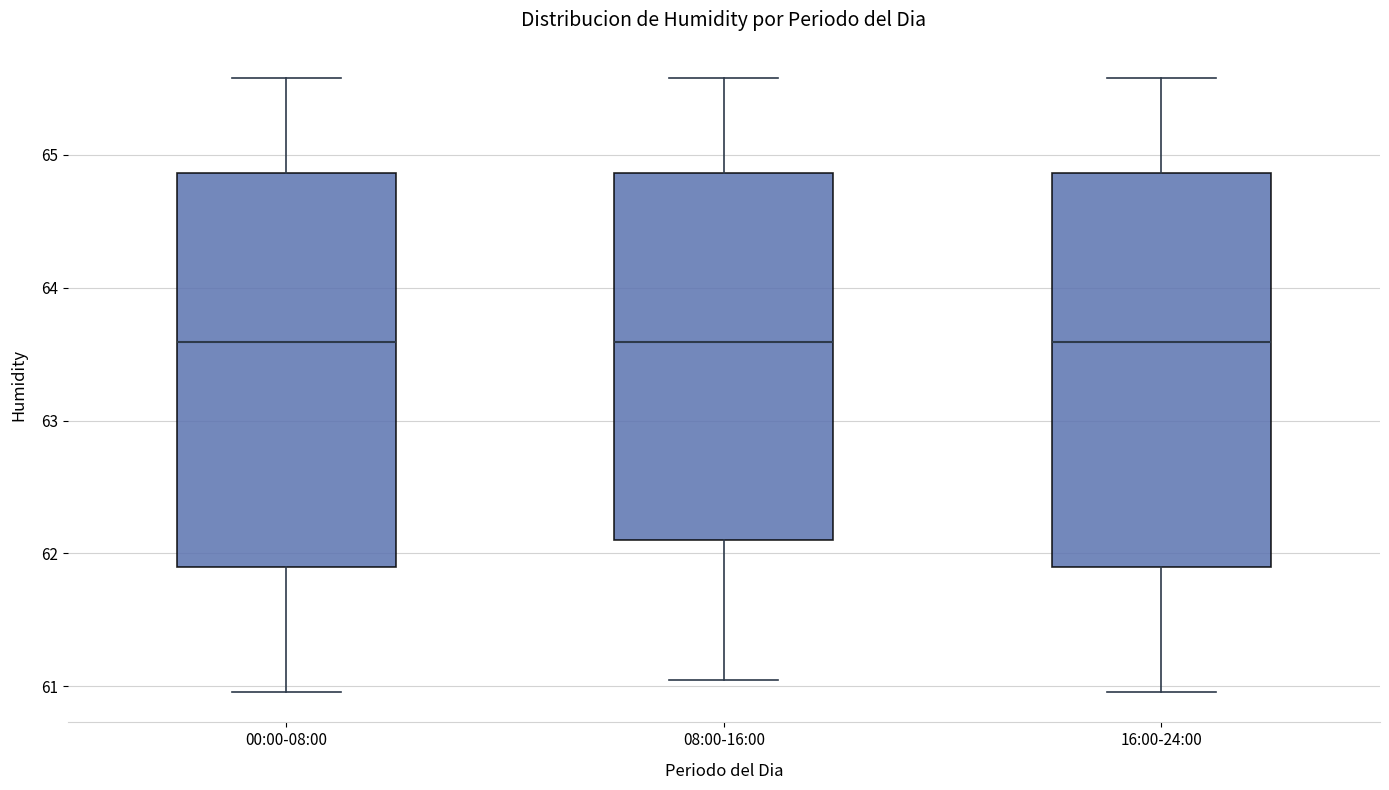

Reading left to right, read every box against the y-axis: the position of its median line, the range the box covers, and the ends of its whiskers. The values are not printed on the chart, so give them approximately, as read against the axis.

00:00-08:00: median 63.6, box 61.9 to 64.9, whiskers 61.0 to 65.6
08:00-16:00: median 63.6, box 62.1 to 64.9, whiskers 61.1 to 65.6
16:00-24:00: median 63.6, box 61.9 to 64.9, whiskers 61.0 to 65.6